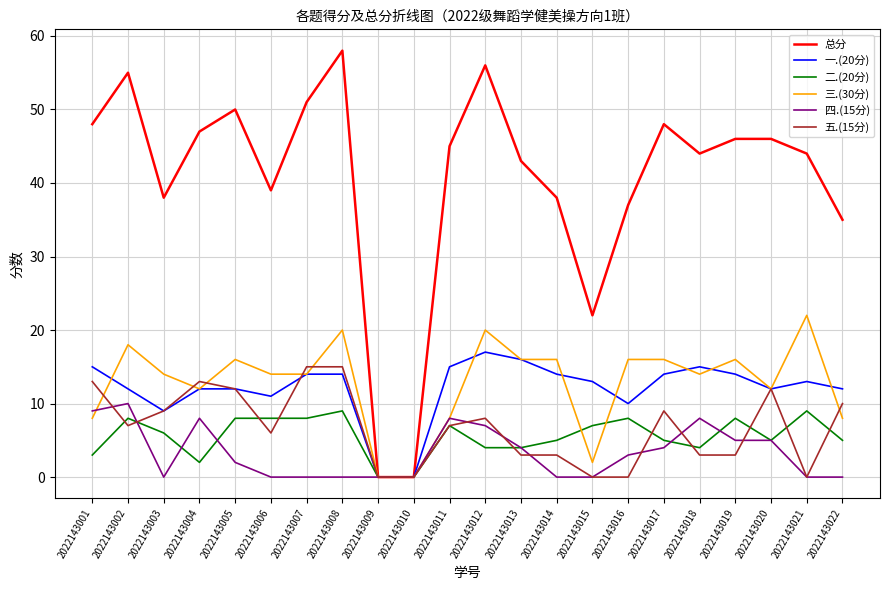

What is the spread (max minus min) of values at 2022143005?

48